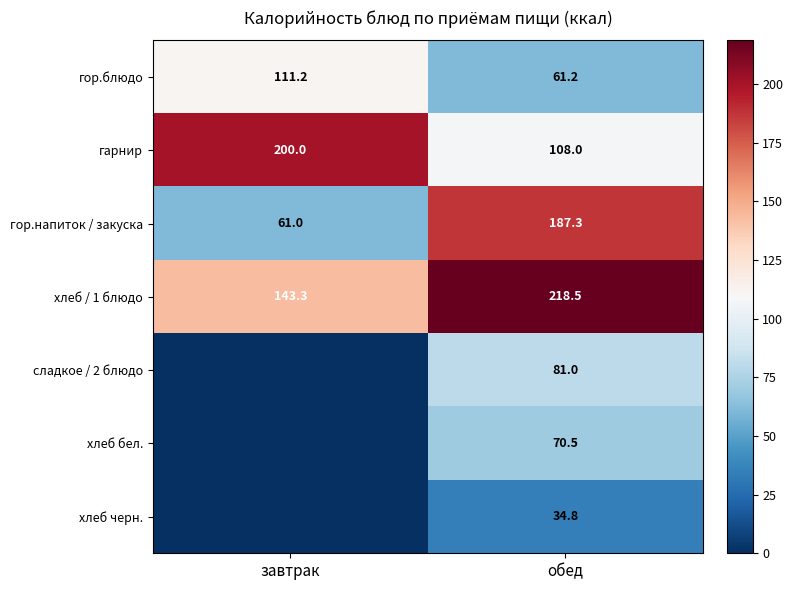

How many data points in гор.блюдо are less than 111?

1